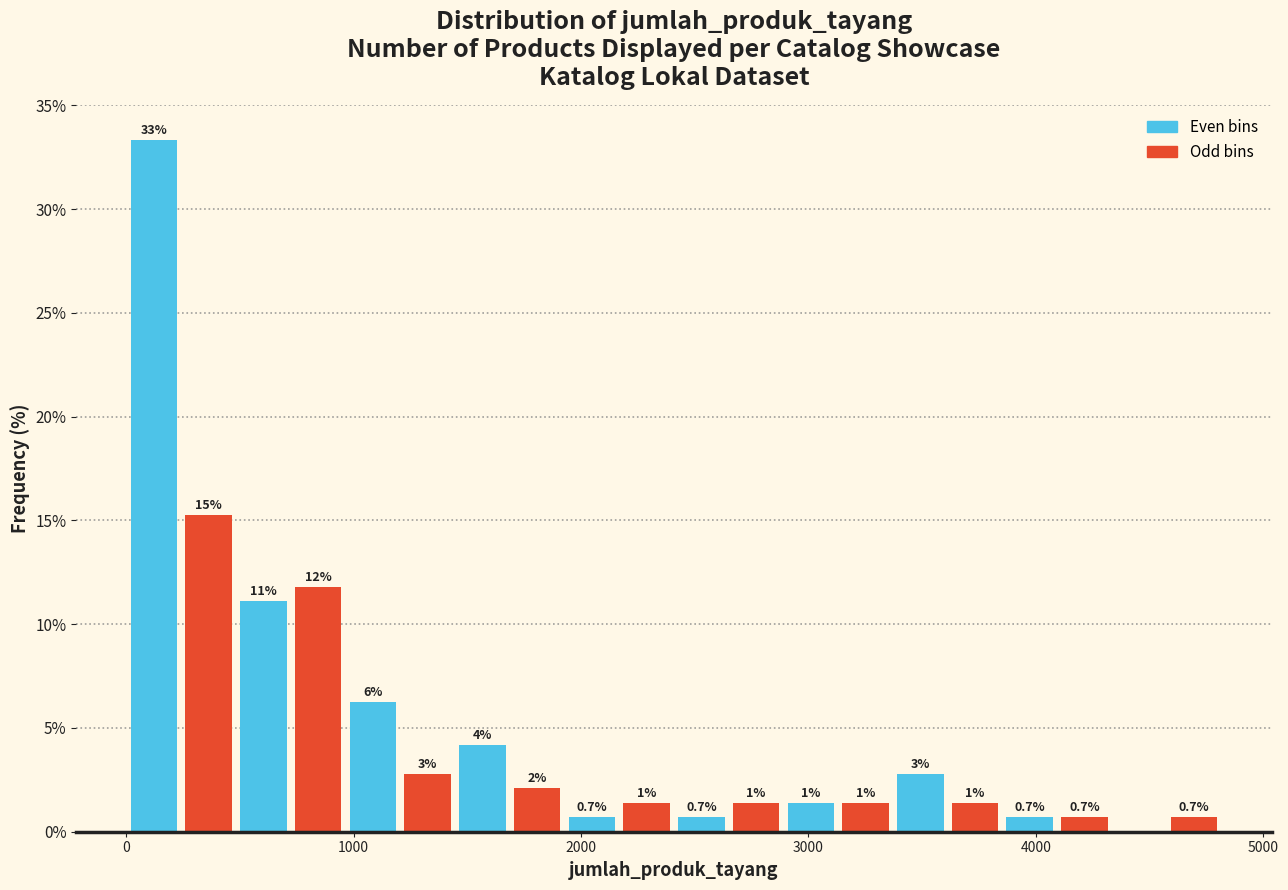

Around what value on the x-axis is the tallest bar? Give the approximate position of its centre, as read against the axis.

100